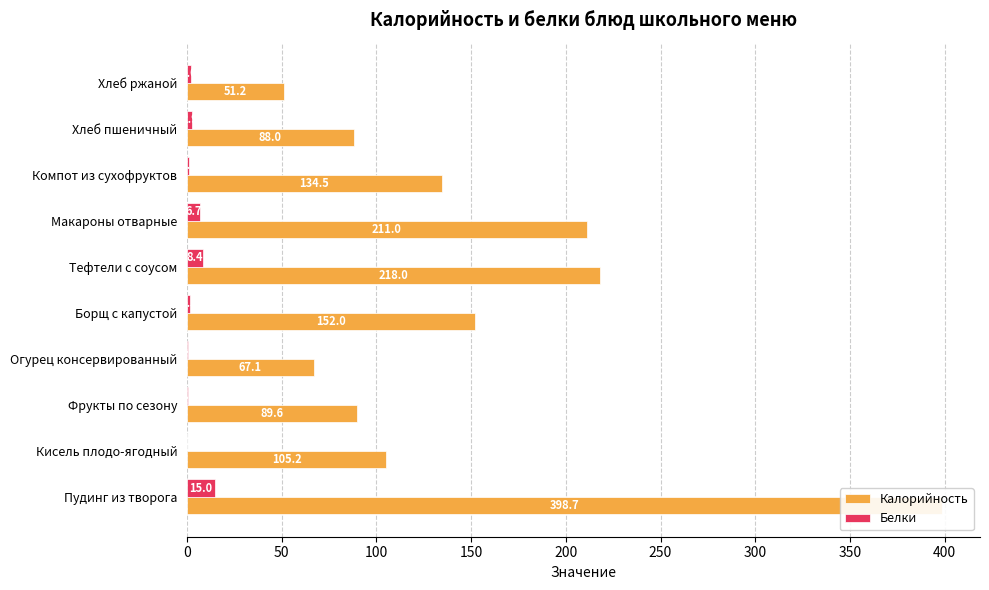

What is the average value of the Калорийность series?

151.5